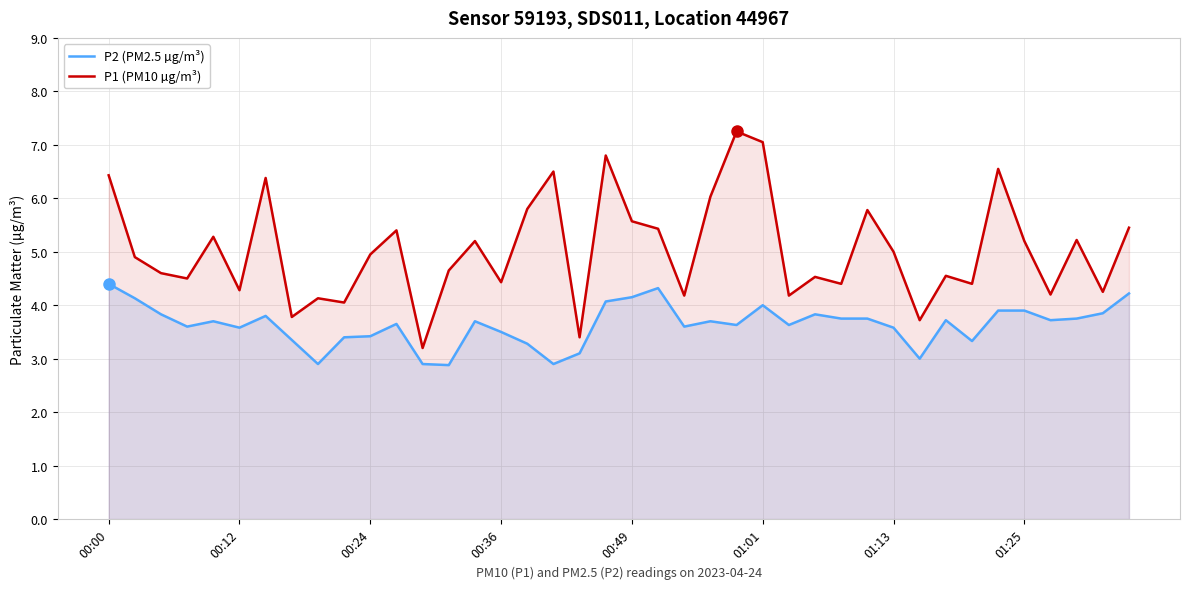

True or false: P2 (PM2.5 µg/m³) and P1 (PM10 µg/m³) intersect in this chart.

False